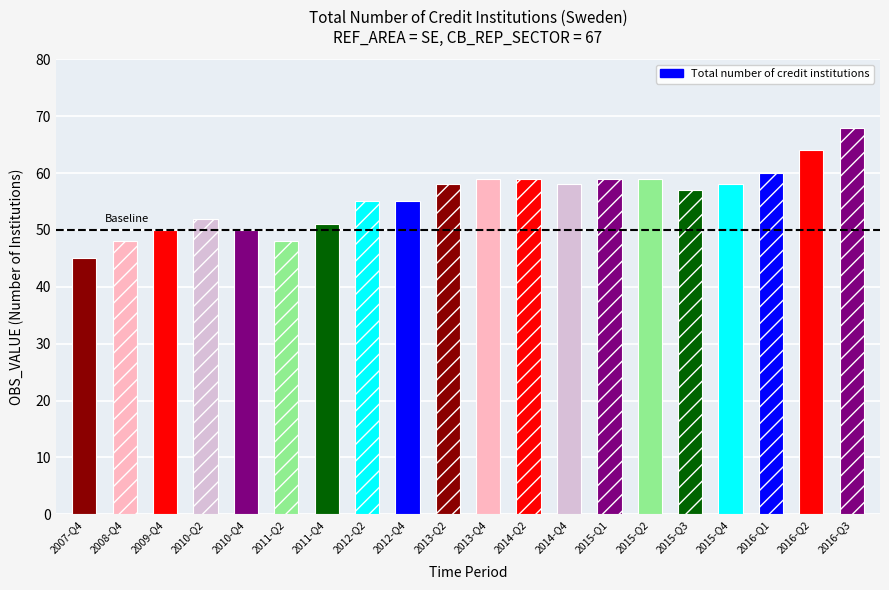

What value does the data have at 2011-Q2, to the nearest 5?

50